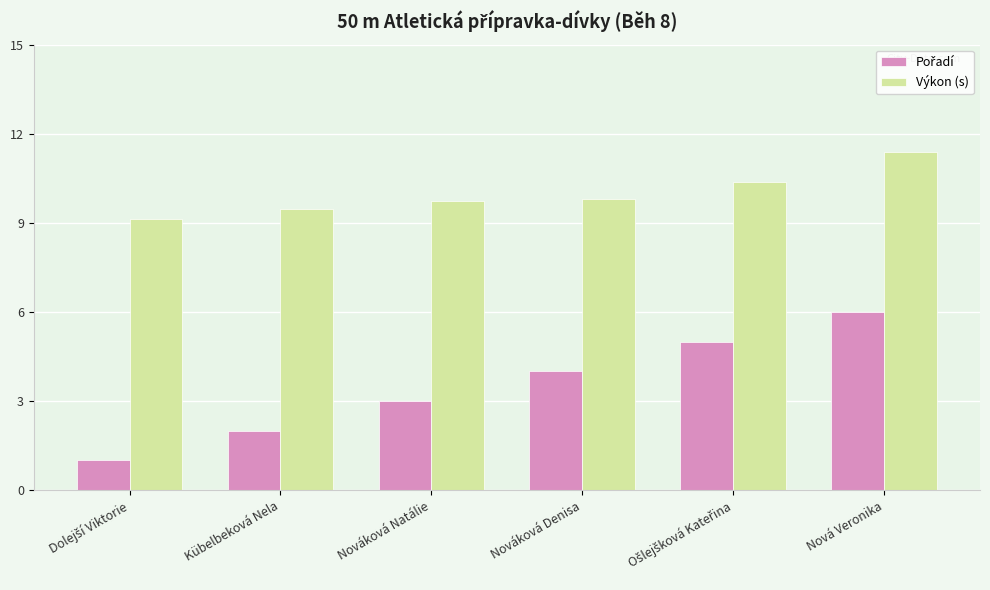

What is the sum of all Výkon (s) values?

59.9